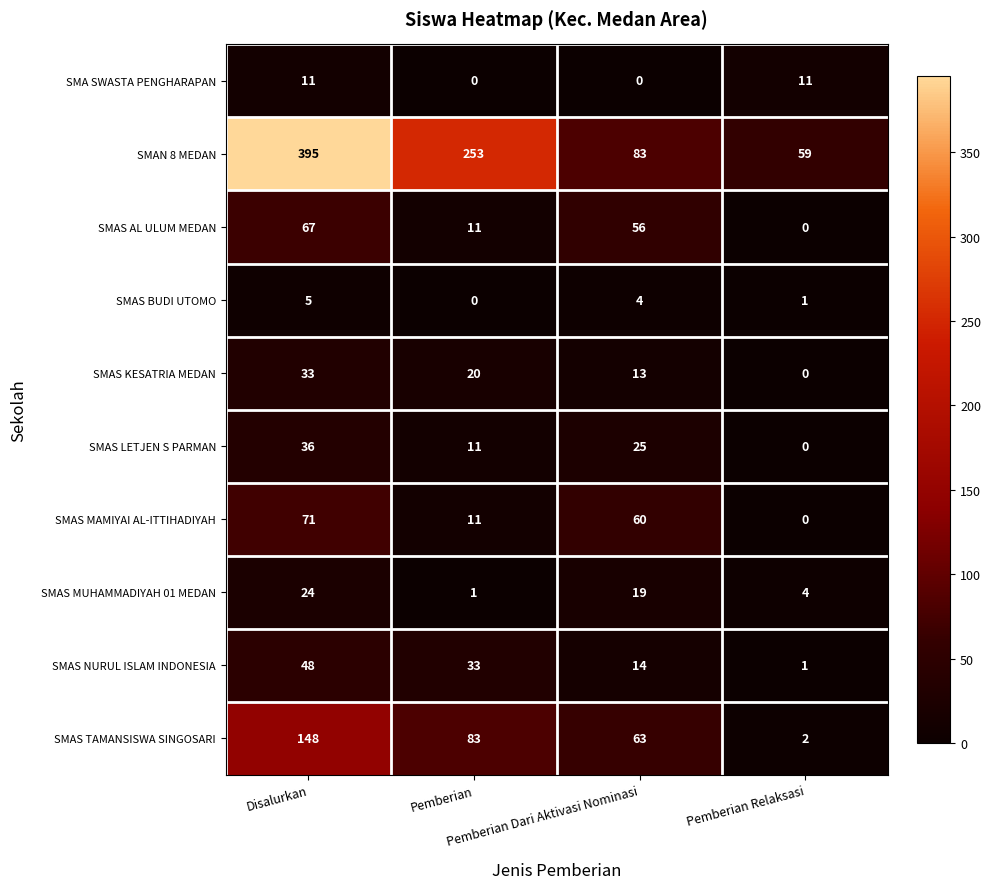

What is the sum of all SMAS KESATRIA MEDAN values?

66